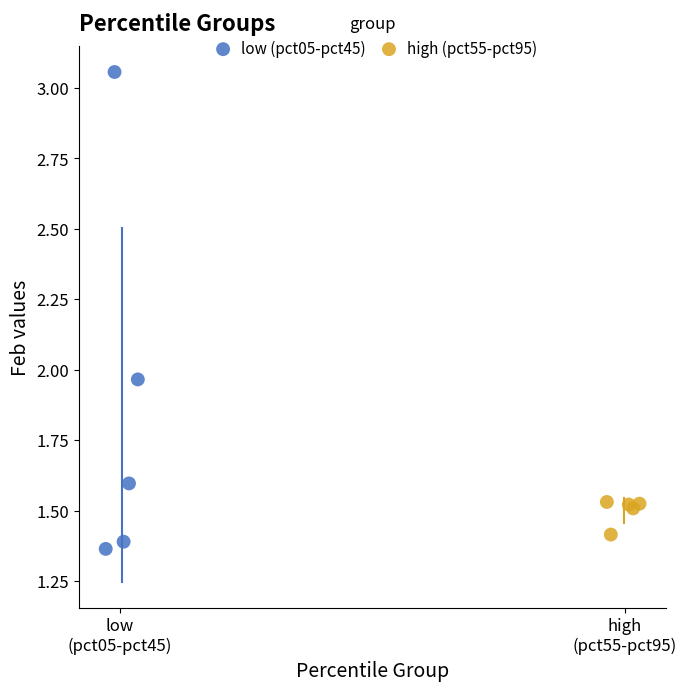

Which series has the largest Y range (max minus min)?

low (pct05-pct45)